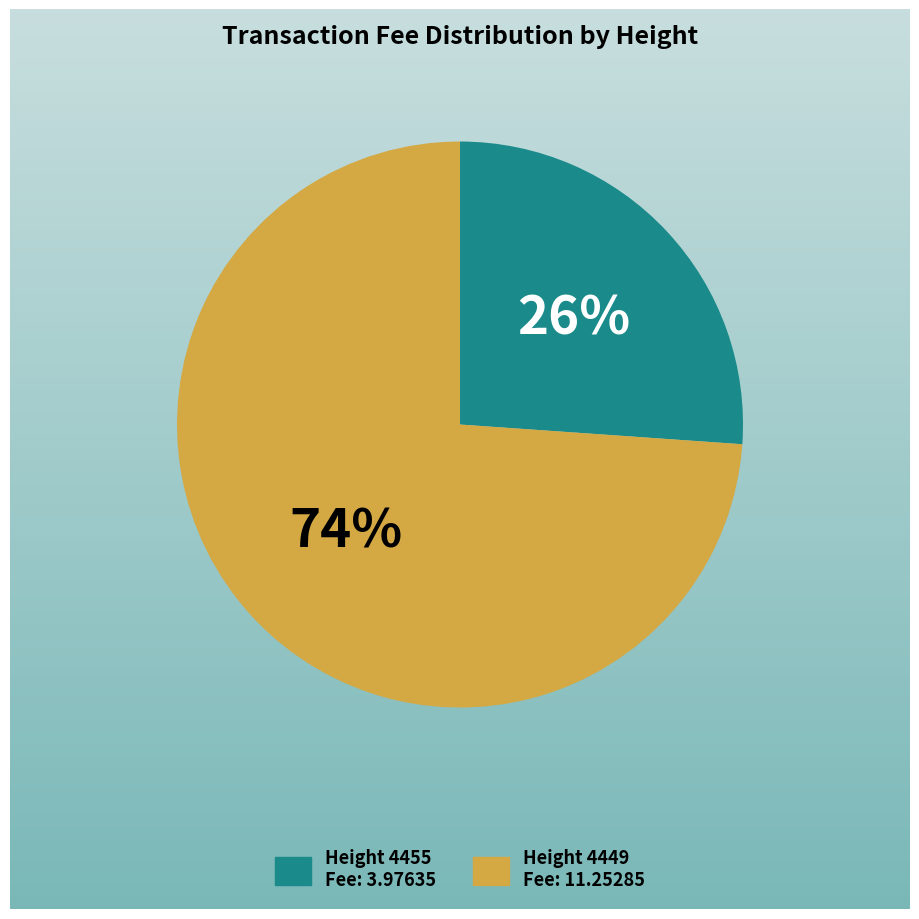

Does any single category account for the majority?

Yes